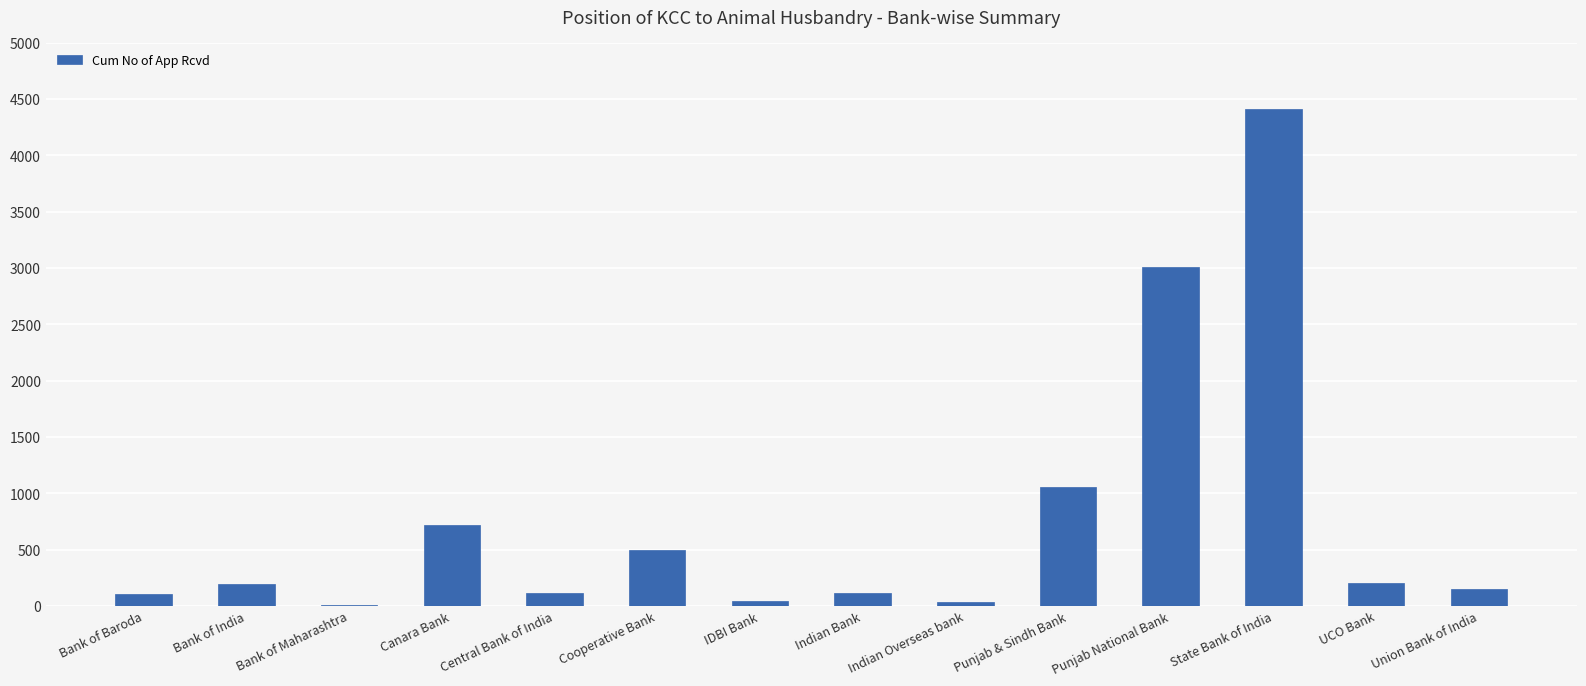

Between Punjab National Bank and Indian Bank, which is larger?

Punjab National Bank